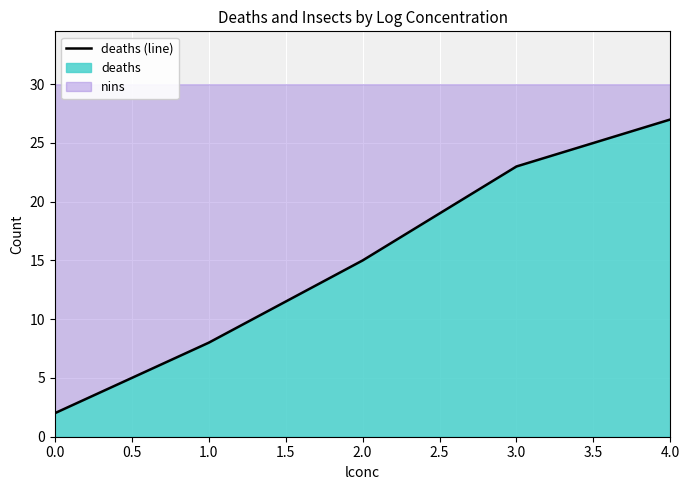

How many categories are shown in the chart?

5